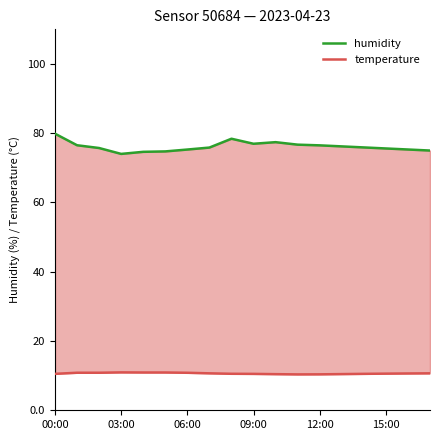

What is the total value across all series at 00:00?

90.4